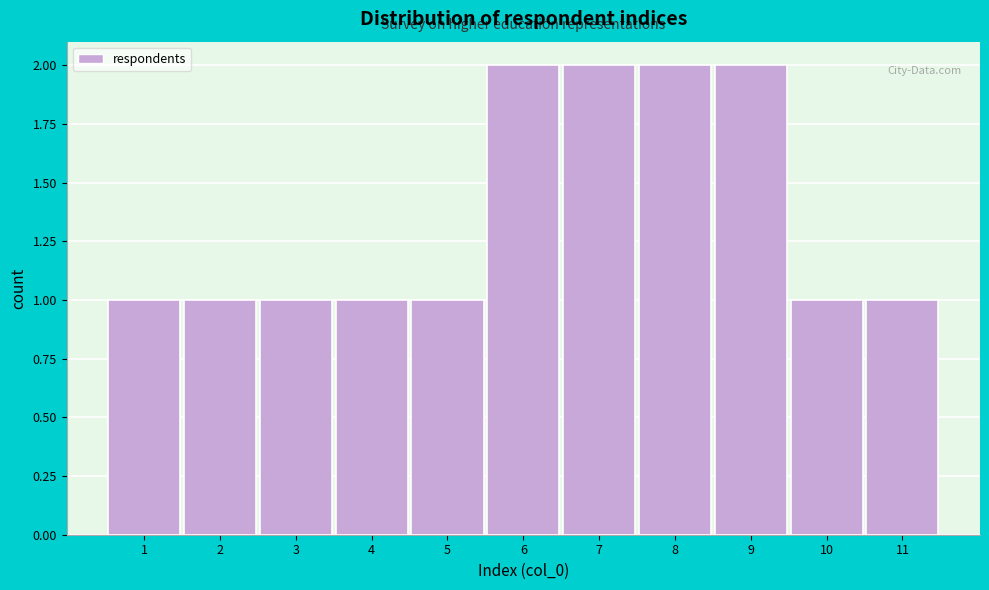

Reading left to right, transcribe this chart: for each bar, give the range it covers on the x-axis and its height. The values are not printed on the chart, so give them approximately, as read against the axis.

0.5 to 1.5: 1
1.5 to 2.5: 1
2.5 to 3.5: 1
3.5 to 4.5: 1
4.5 to 5.5: 1
5.5 to 6.5: 2
6.5 to 7.5: 2
7.5 to 8.5: 2
8.5 to 9.5: 2
9.5 to 10.5: 1
10.5 to 11.5: 1